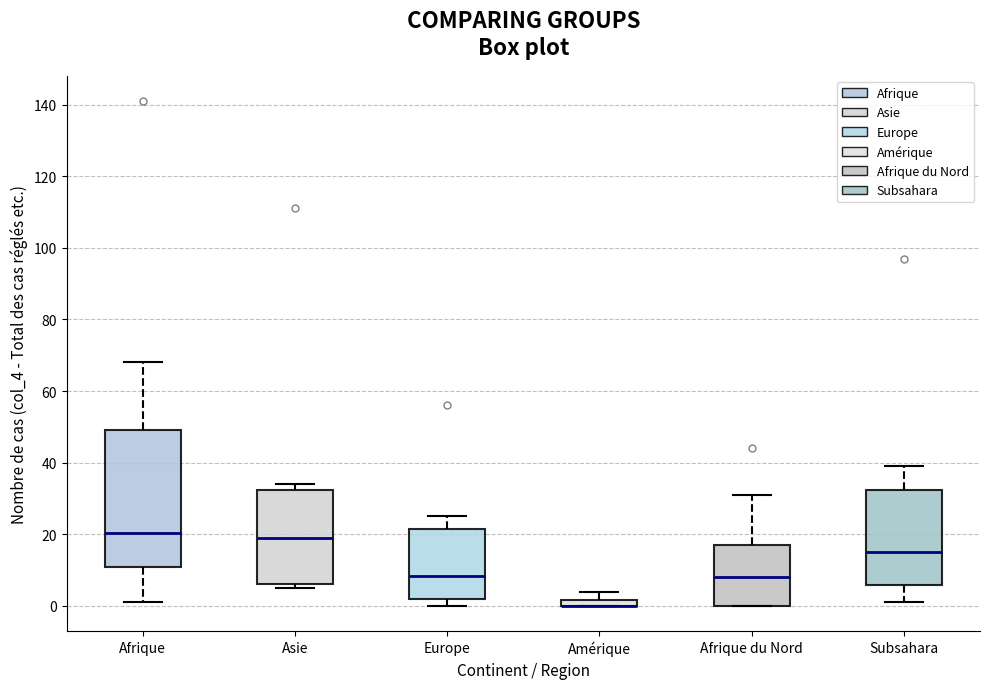

Where is the upper edge of the box for Afrique on the y-axis? The values are not printed on the chart, so give them approximately, as read against the axis.

50